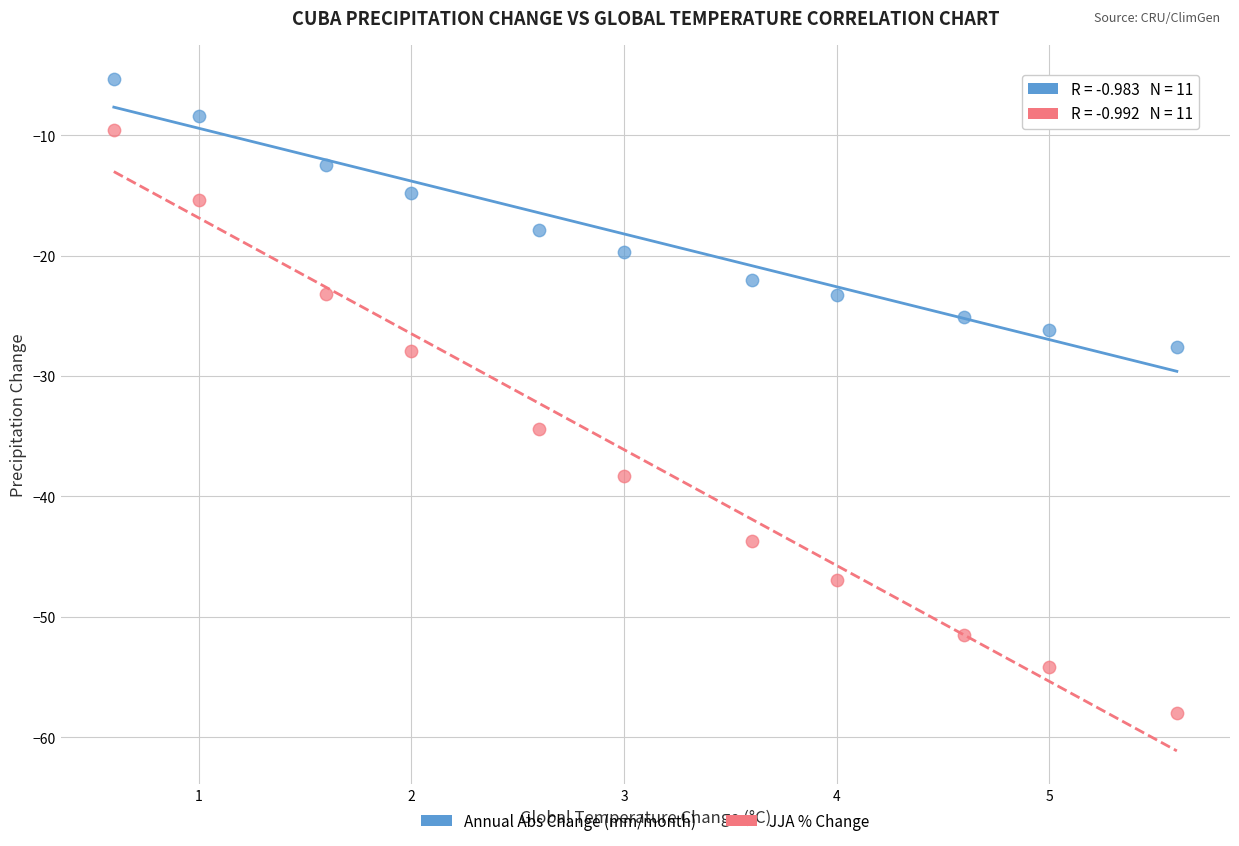

Which series reaches the maximum Y coordinate?

Annual Abs Change (mm/month)